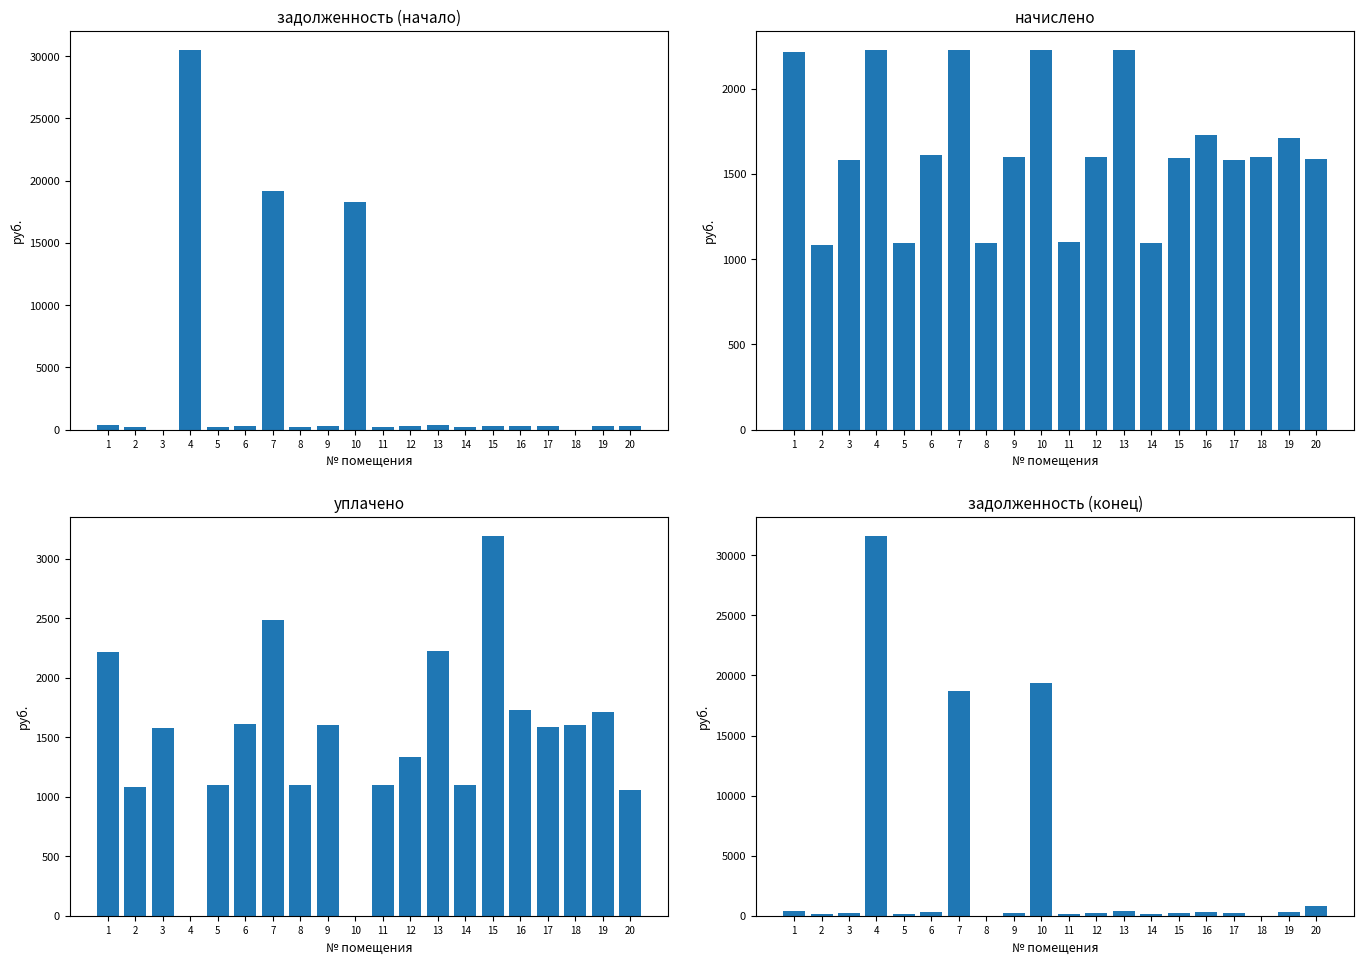

What is the spread (max minus min) of values at 13?

1854.4